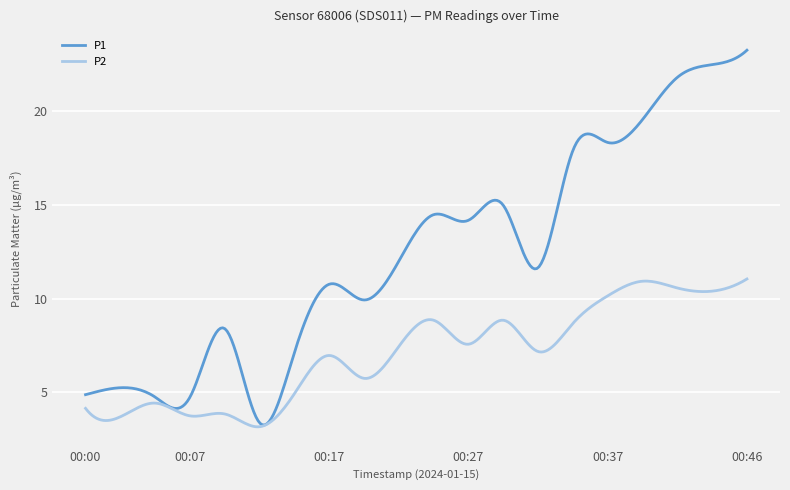

What is the maximum value for P2?

11.1